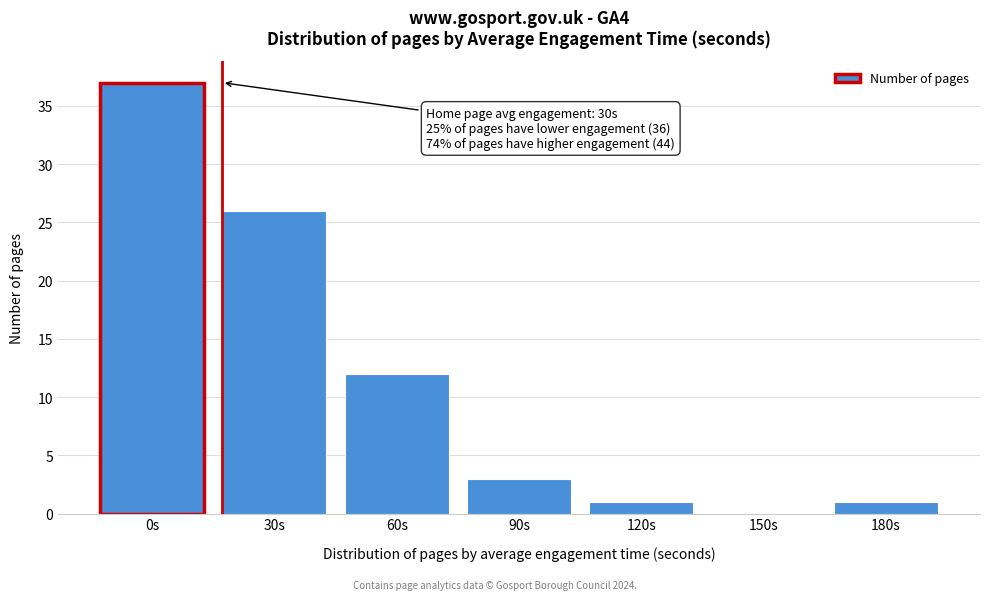

Reading left to right, what are all the values shown in this chart?

0s=37	30s=26	60s=12	90s=3	120s=1	150s=0	180s=1